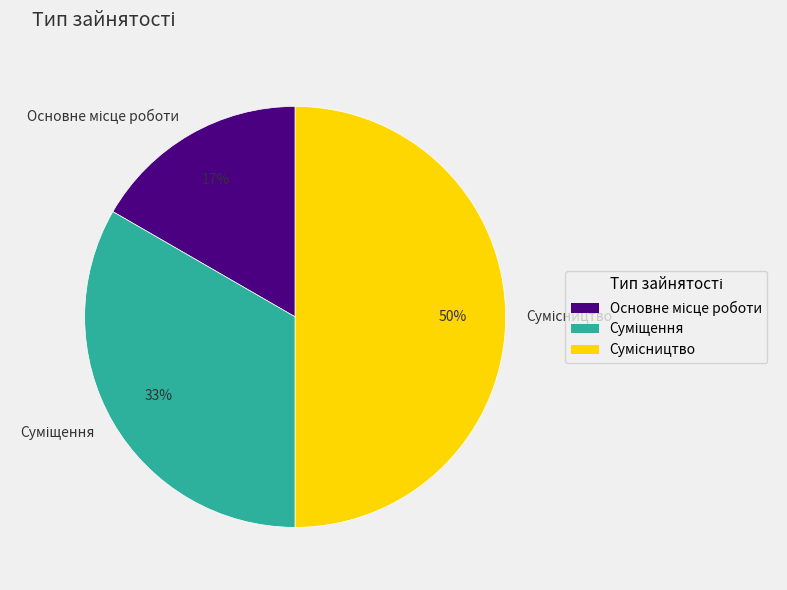

To the nearest percent, what is the average slice percentage?

33%